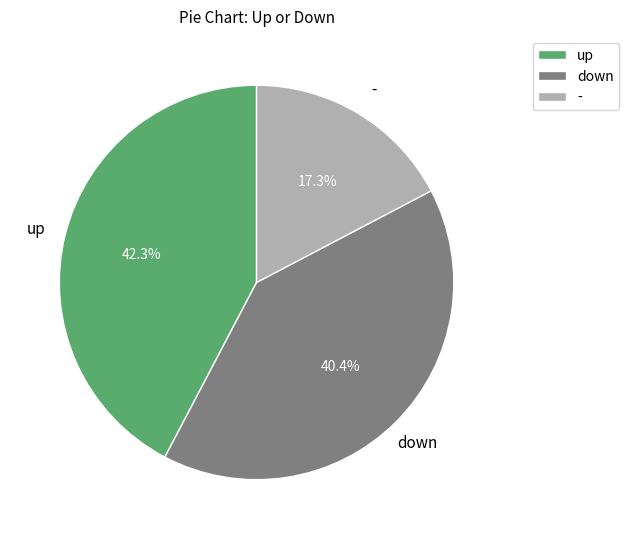

What is the largest slice in the pie chart?

up